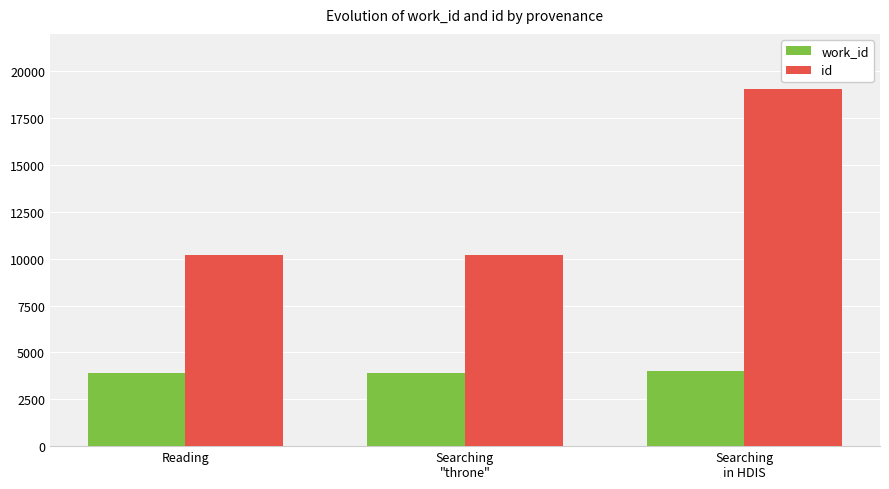

Rank the series by their maximum value, from lowest to highest.

work_id, id